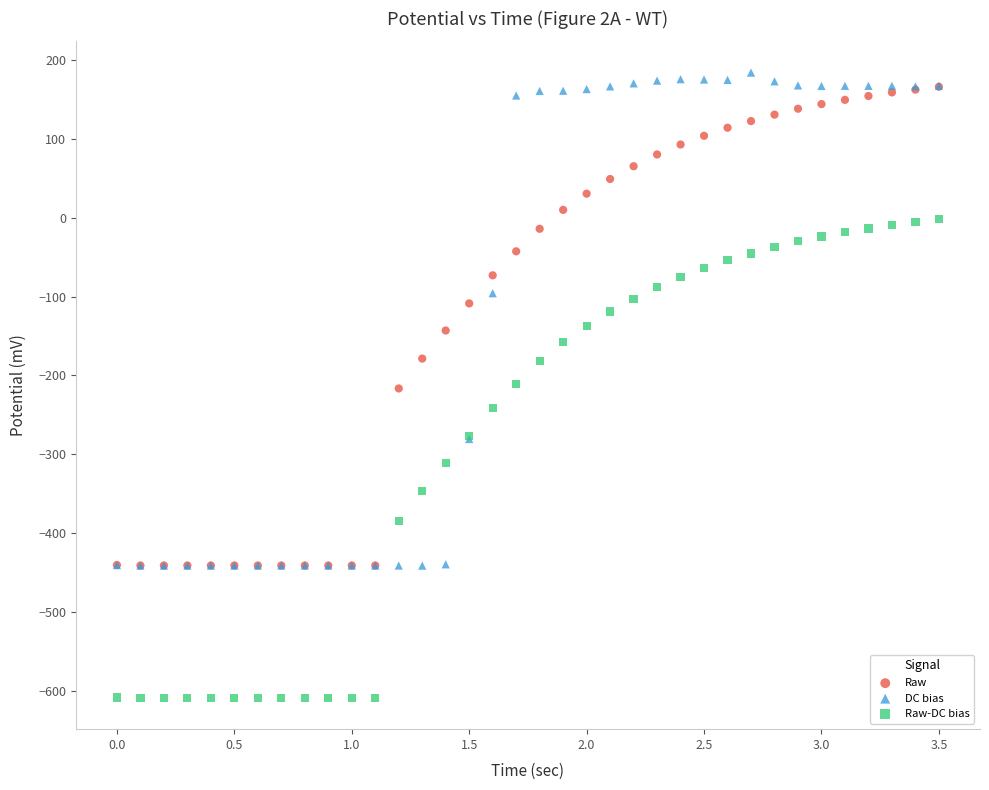

What are all the series names shown in the legend?

Raw, DC bias, Raw-DC bias